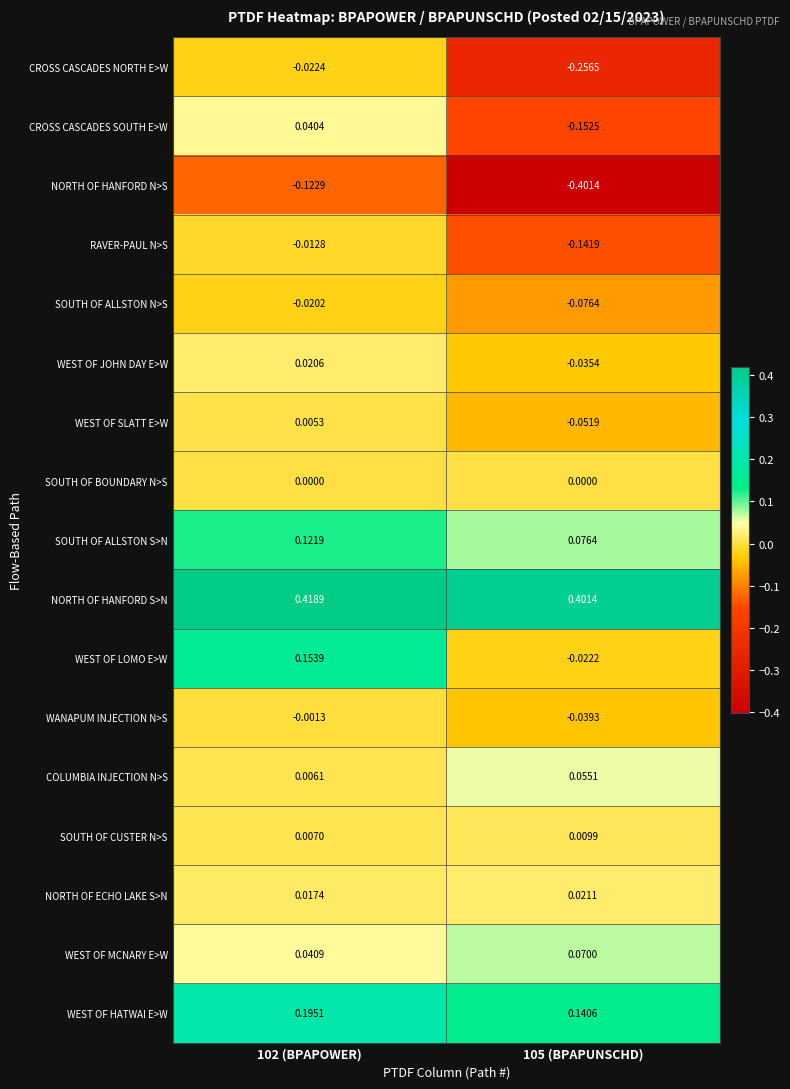

Rank the series at 102 (BPAPOWER) from lowest to highest value.

NORTH OF HANFORD N>S, CROSS CASCADES NORTH E>W, SOUTH OF ALLSTON N>S, RAVER-PAUL N>S, WANAPUM INJECTION N>S, SOUTH OF BOUNDARY N>S, WEST OF SLATT E>W, COLUMBIA INJECTION N>S, SOUTH OF CUSTER N>S, NORTH OF ECHO LAKE S>N, WEST OF JOHN DAY E>W, CROSS CASCADES SOUTH E>W, WEST OF MCNARY E>W, SOUTH OF ALLSTON S>N, WEST OF LOMO E>W, WEST OF HATWAI E>W, NORTH OF HANFORD S>N